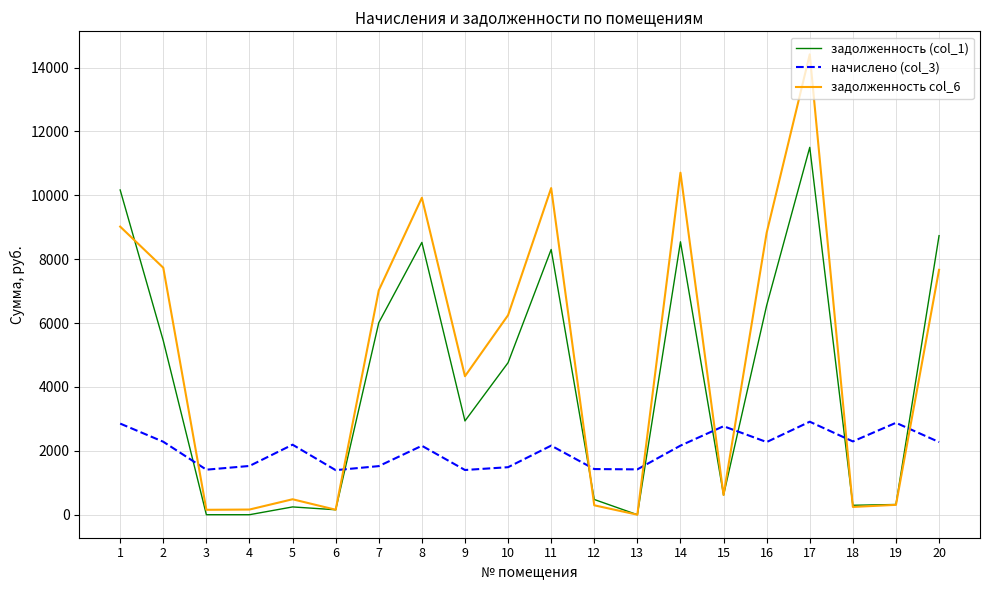

At how many categories does at least one series exceed 4129?

11